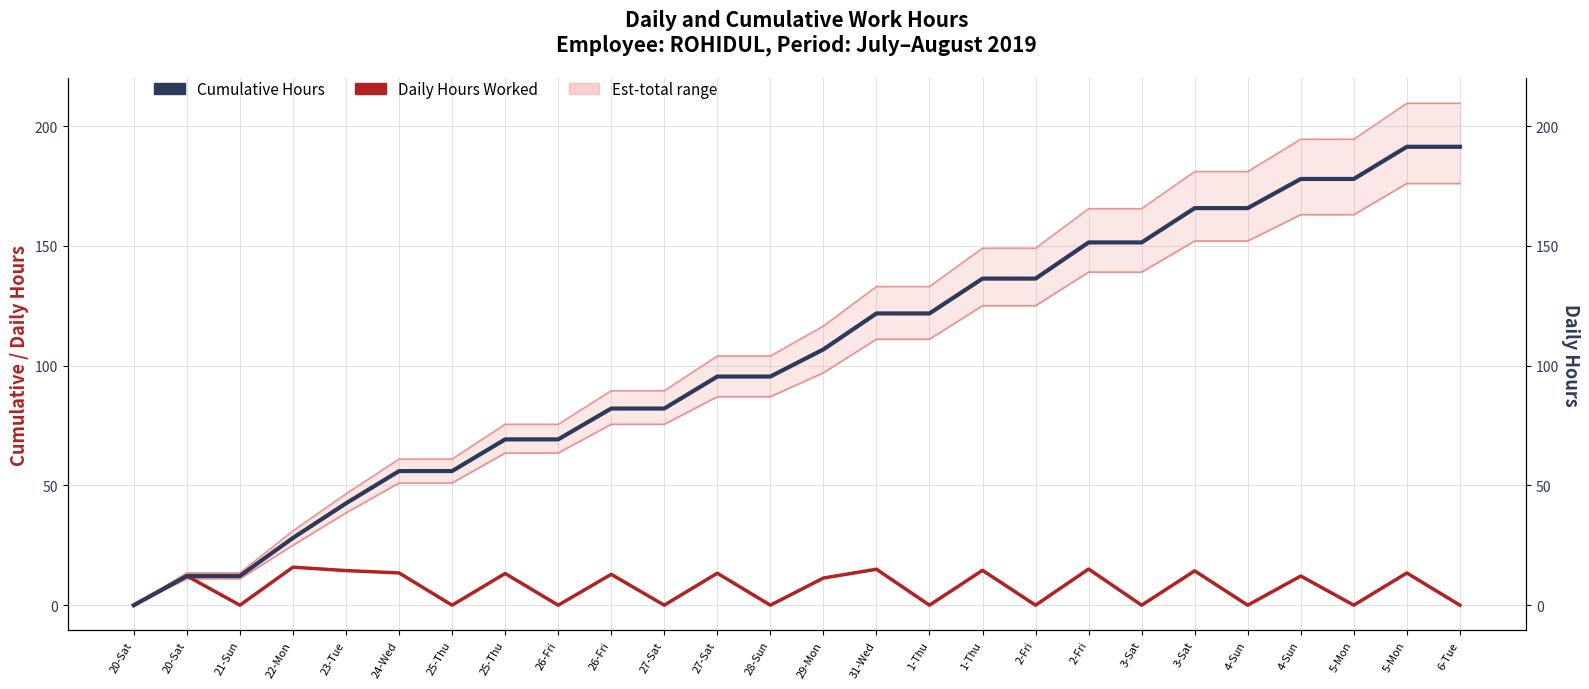

How many lines are shown in the chart?

4